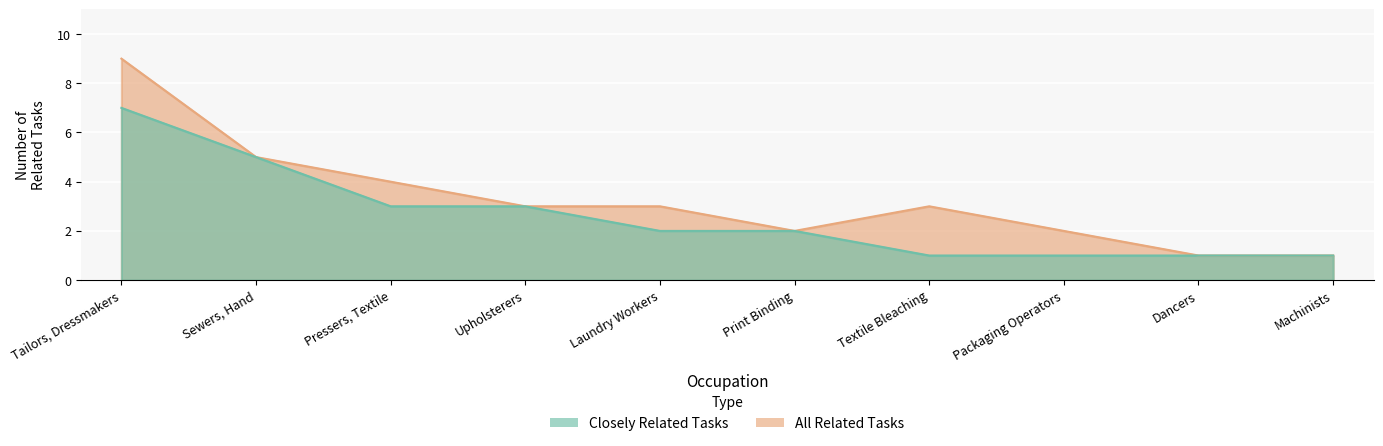

What position from the left is Textile Bleaching?

7